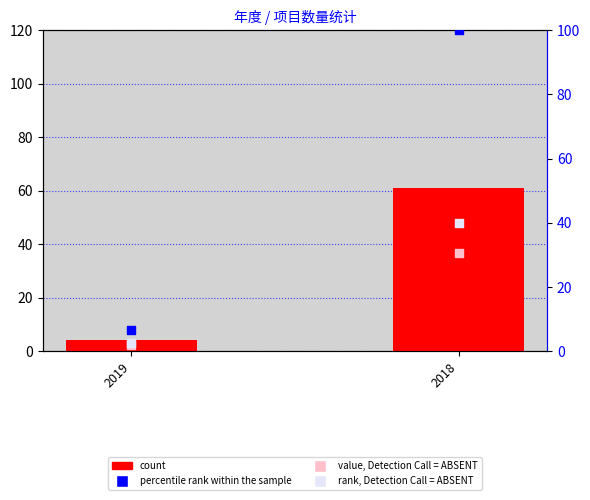

What are all the series names shown in the legend?

count, value, Detection Call = ABSENT, percentile rank within the sample, rank, Detection Call = ABSENT